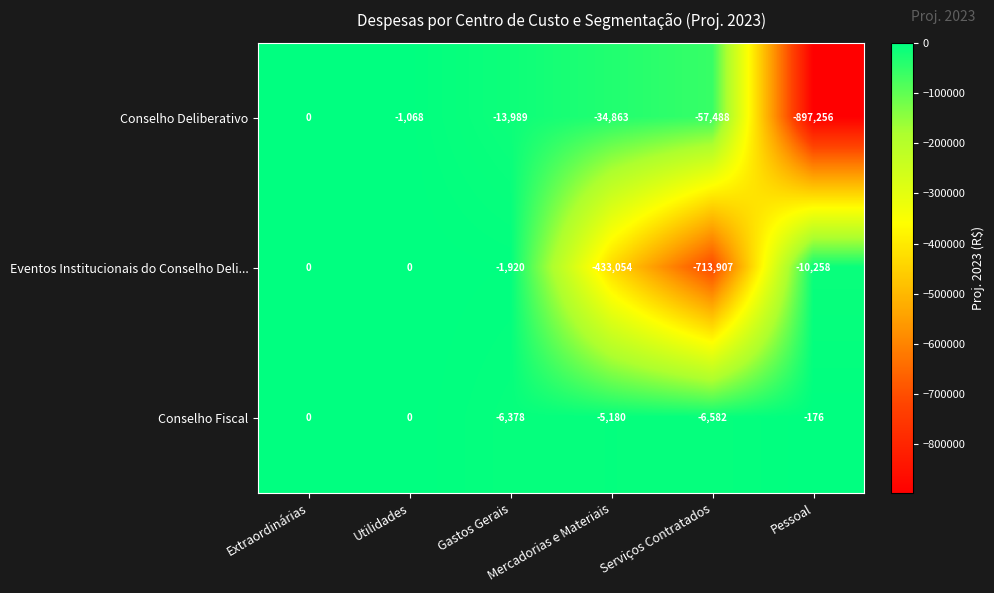

Count the number of categories in the chart.

6